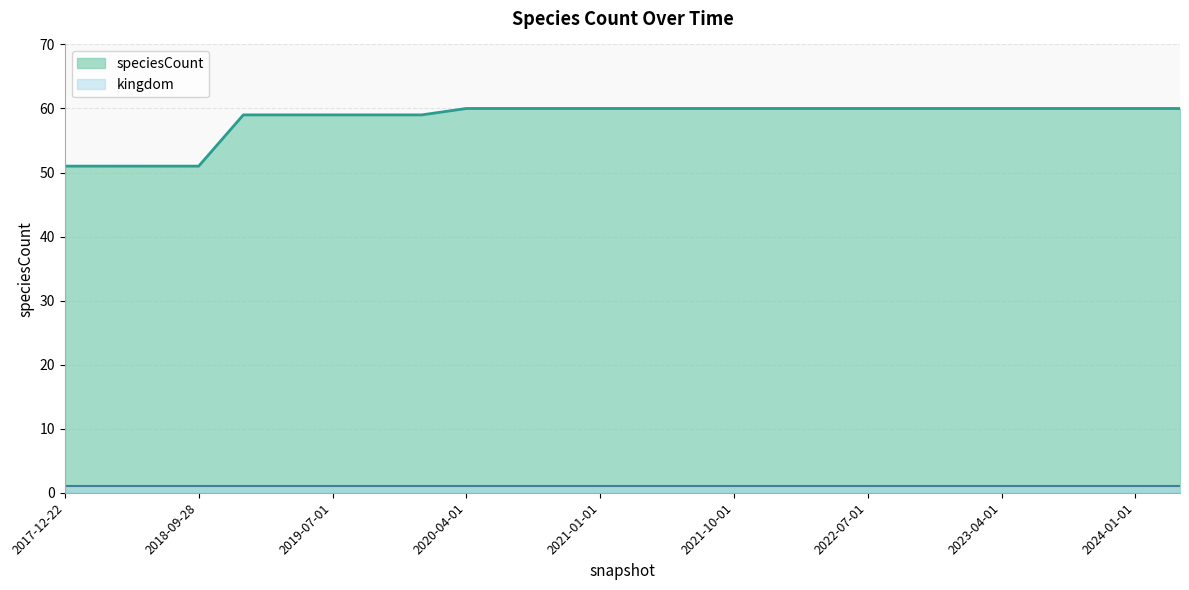

What is the label of the 2nd point from the left?

2018-04-09